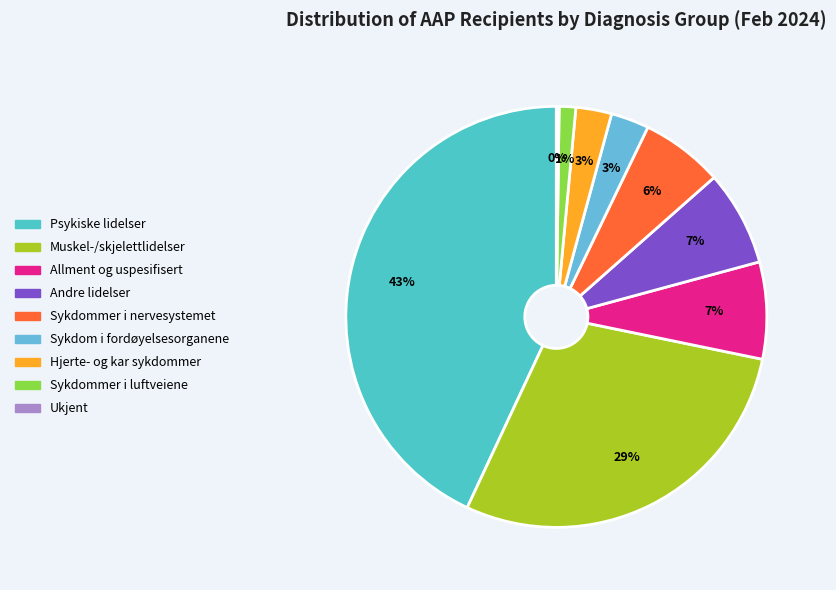

What percentage is the Muskel-/skjelettlidelser slice, to the nearest percent?

29%